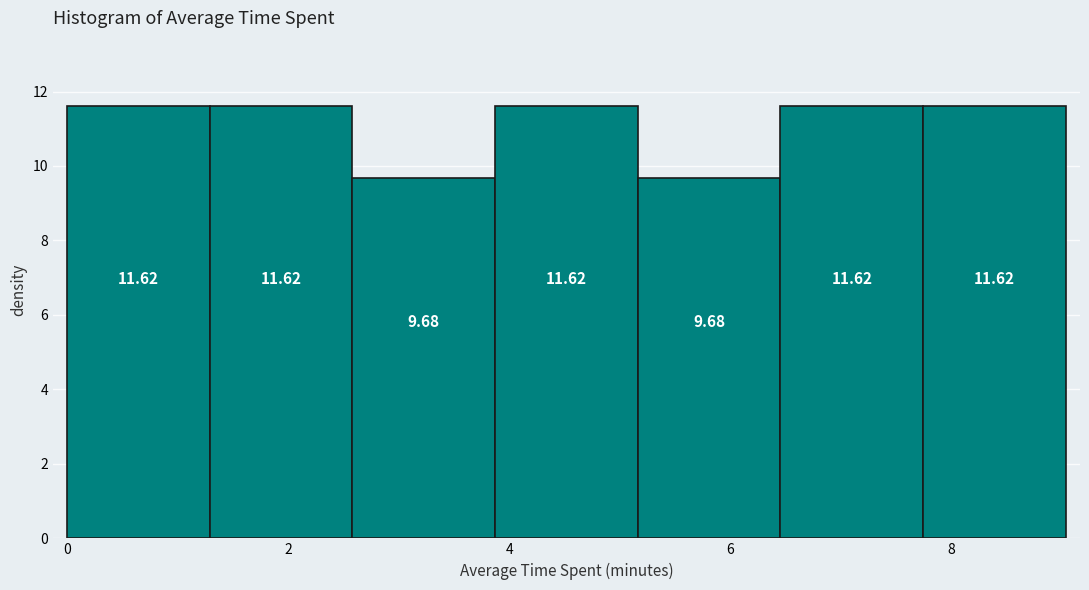

How tall is the bar that spans 5.2 to 6.4 on the x-axis? The bar edges are not printed on the chart, so give them approximately, as read against the axis.

9.68